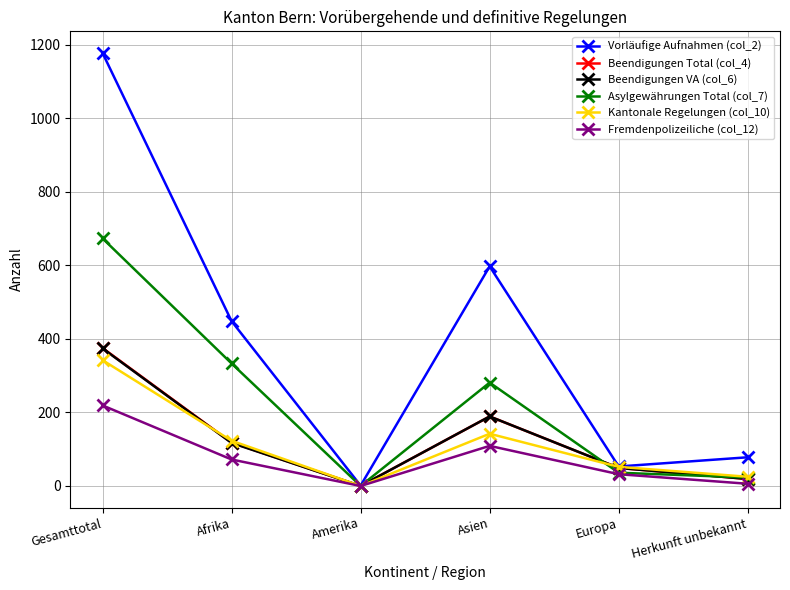

The value of Kantonale Regelungen (col_10) at Afrika is 123. True or false?

True